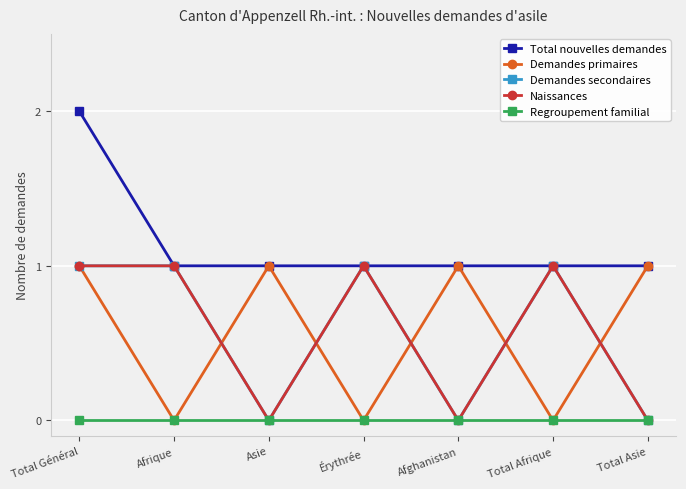

Does the chart have visible grid lines?

Yes